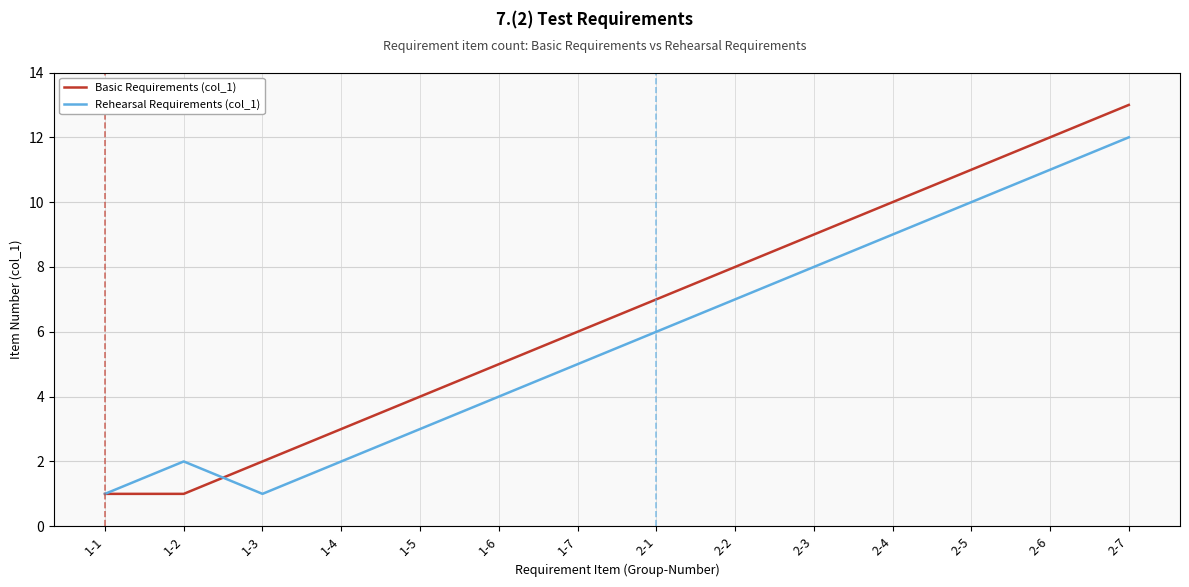

List the series in order of their peak value, lowest first.

Rehearsal Requirements (col_1), Basic Requirements (col_1)